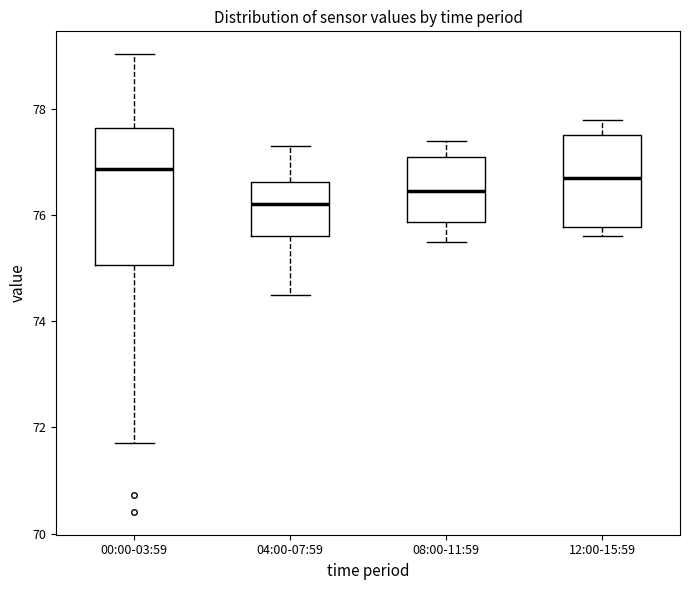

Where is the lower edge of the box for 08:00-11:59 on the y-axis? The values are not printed on the chart, so give them approximately, as read against the axis.

75.8